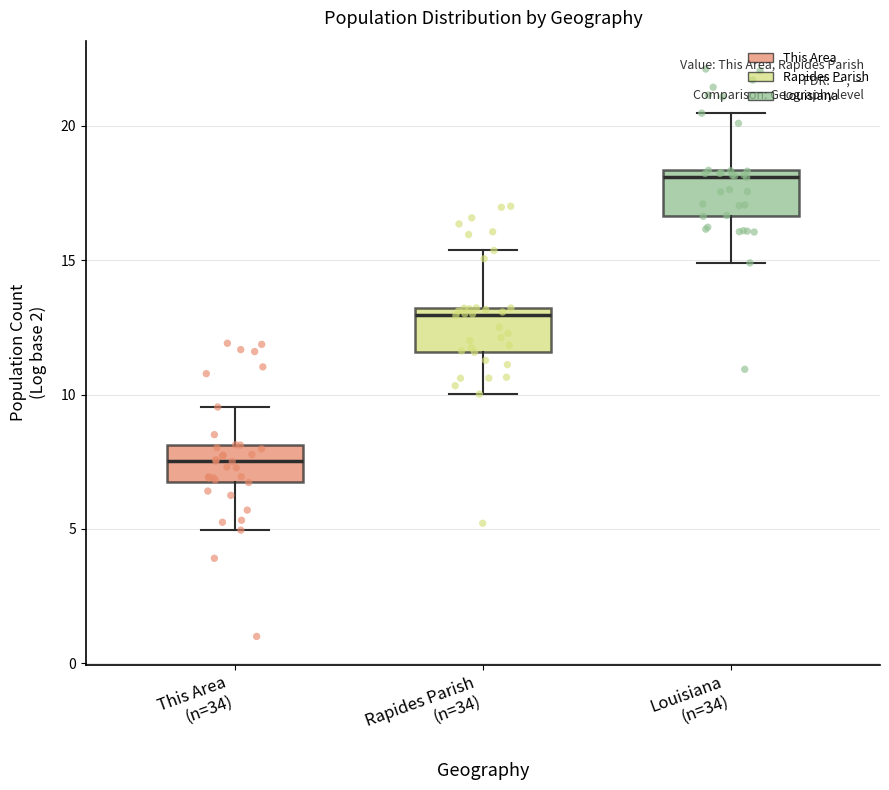

Which box has the highest median line?

Louisiana (n=34)